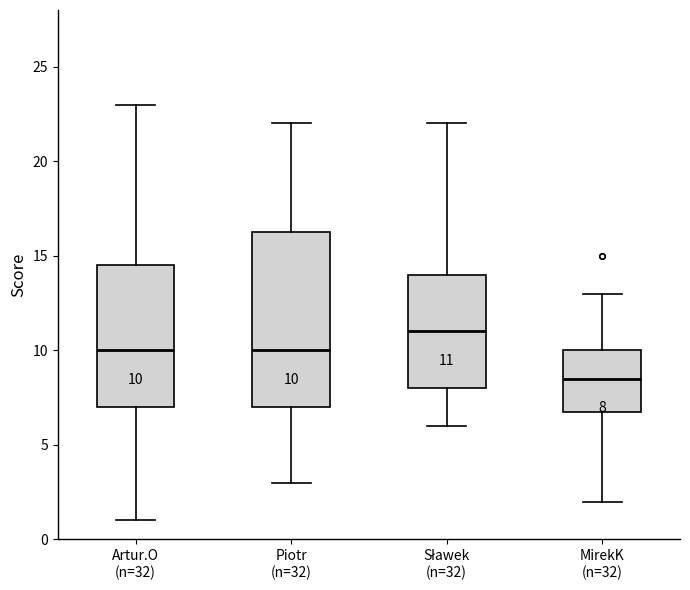

Comparing the boxes themselves (not the whiskers), which one is the tallest?

Piotr (n=32)